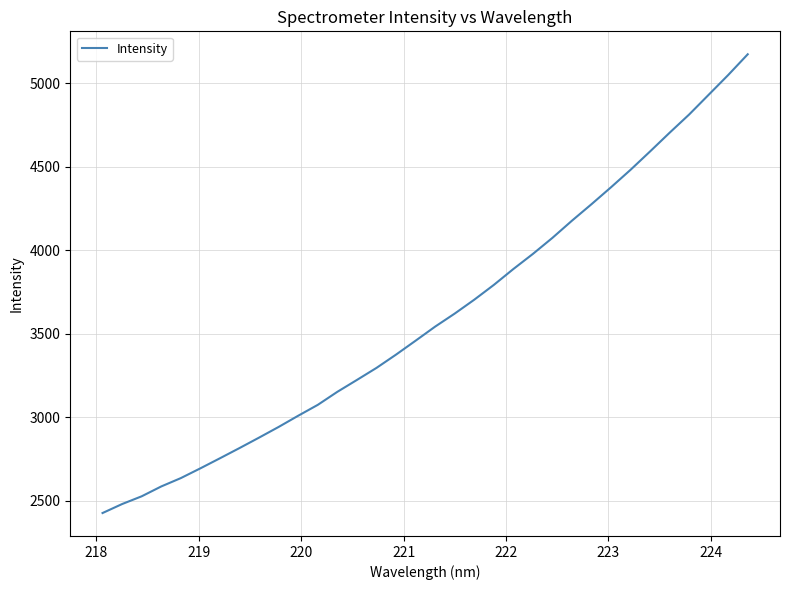

What is the smallest value displayed?

2426.8